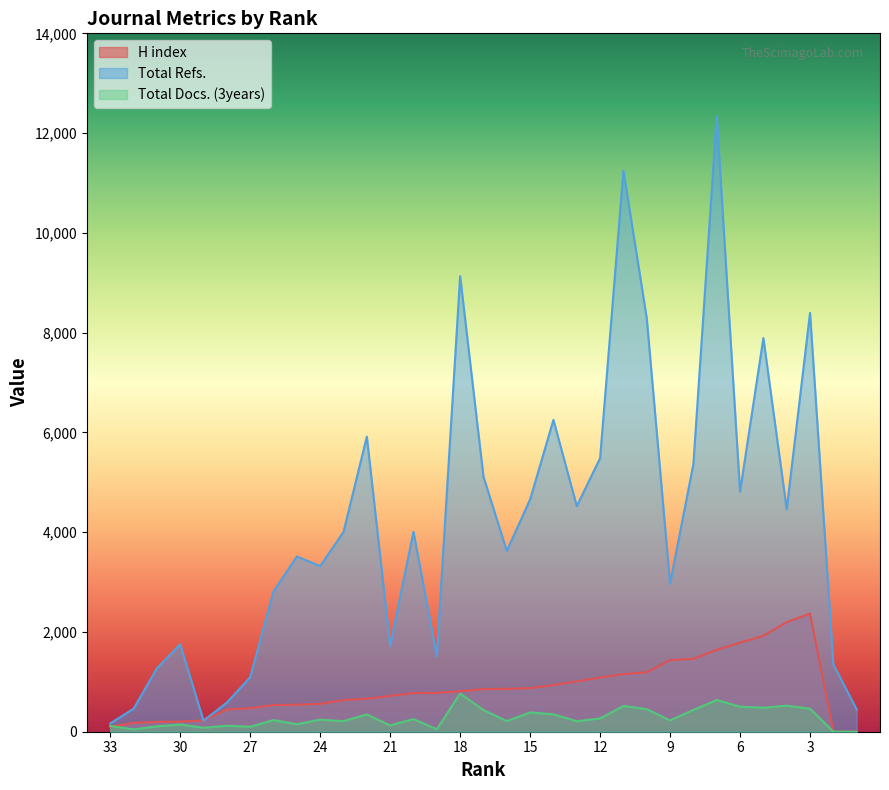

True or false: Total Docs. (3years) and Total Refs. intersect in this chart.

False